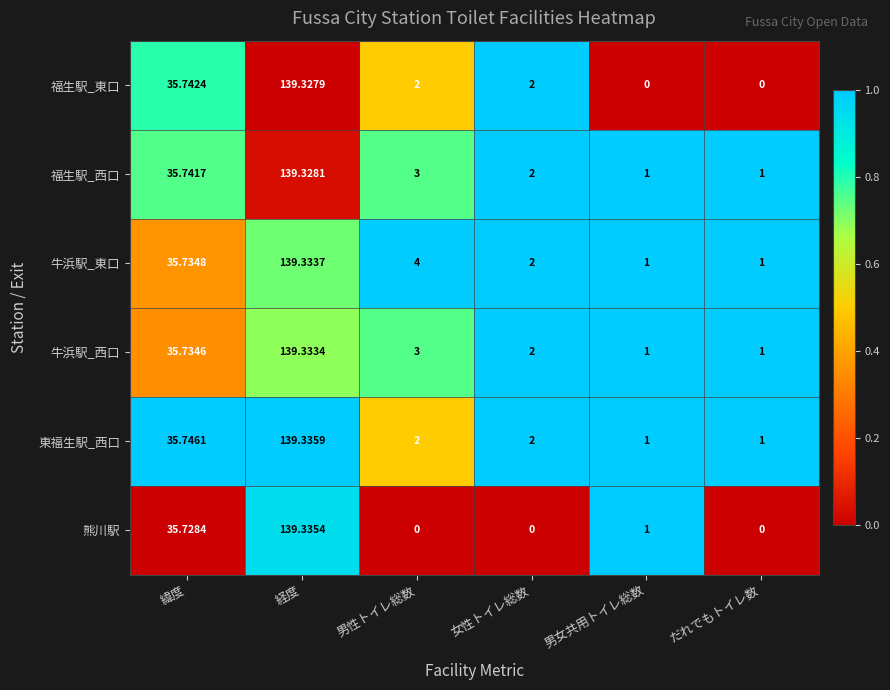

Rank the series by their maximum value, from highest to lowest.

東福生駅_西口, 熊川駅, 牛浜駅_東口, 牛浜駅_西口, 福生駅_西口, 福生駅_東口